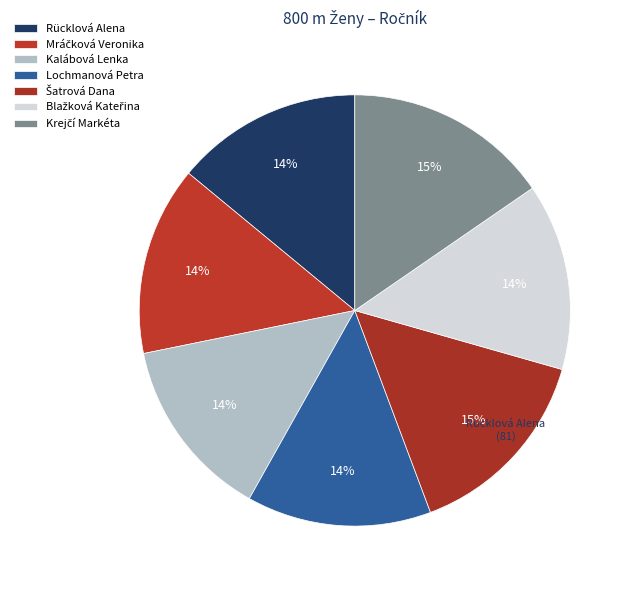

How many slices are in this pie chart?

7